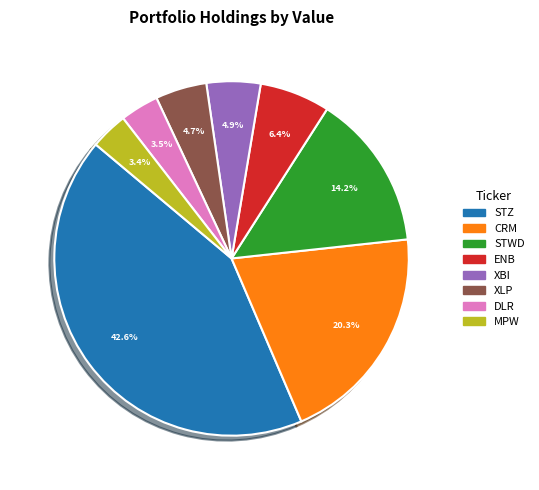

Does any single category account for the majority?

No